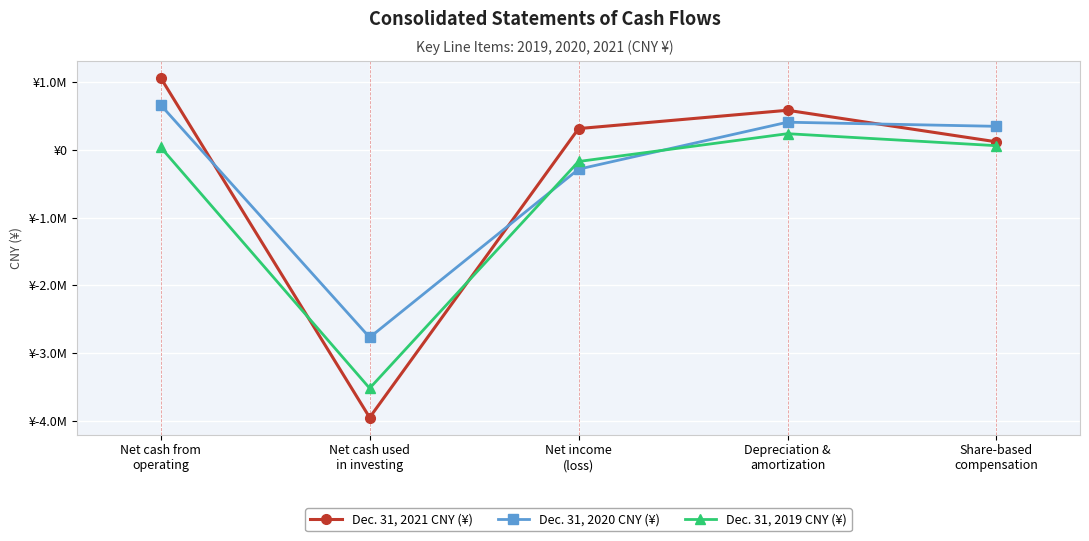

Between Depreciation &
amortization and Net cash from
operating, which is larger?

Net cash from
operating